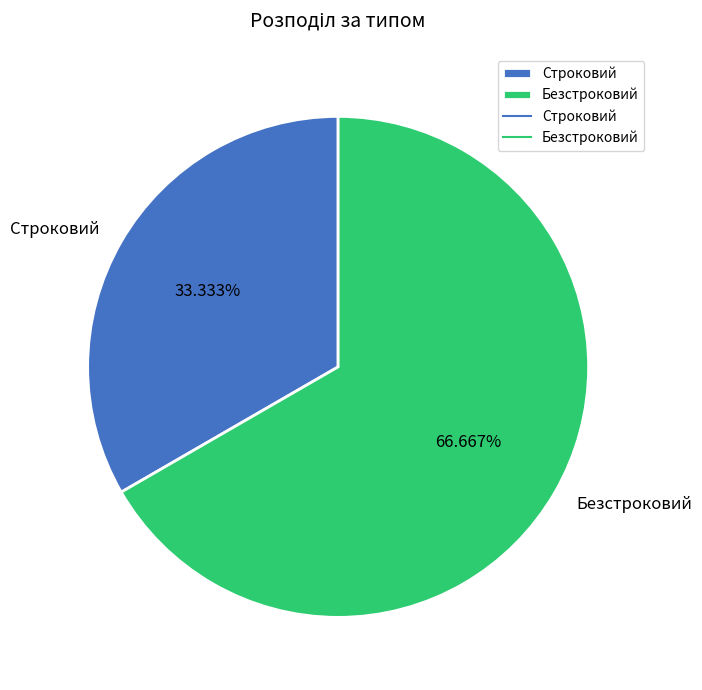

To the nearest percent, what is the difference between the Строковий and Безстроковий slice percentages?

33%